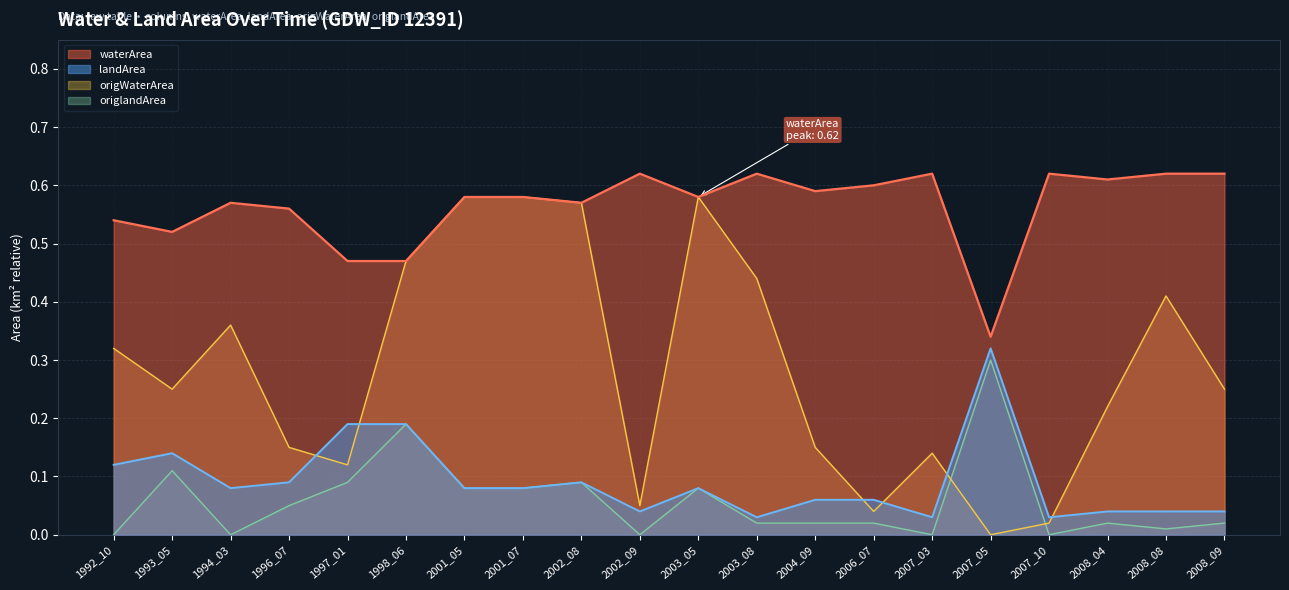

The waterArea series shows 0.1 at 1993_05. True or false?

False